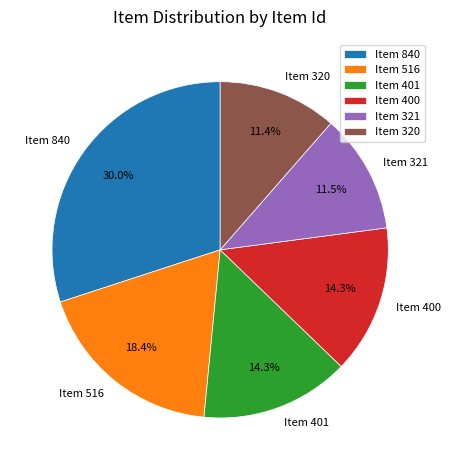

What percentage is the Item 401 slice, to the nearest percent?

14%